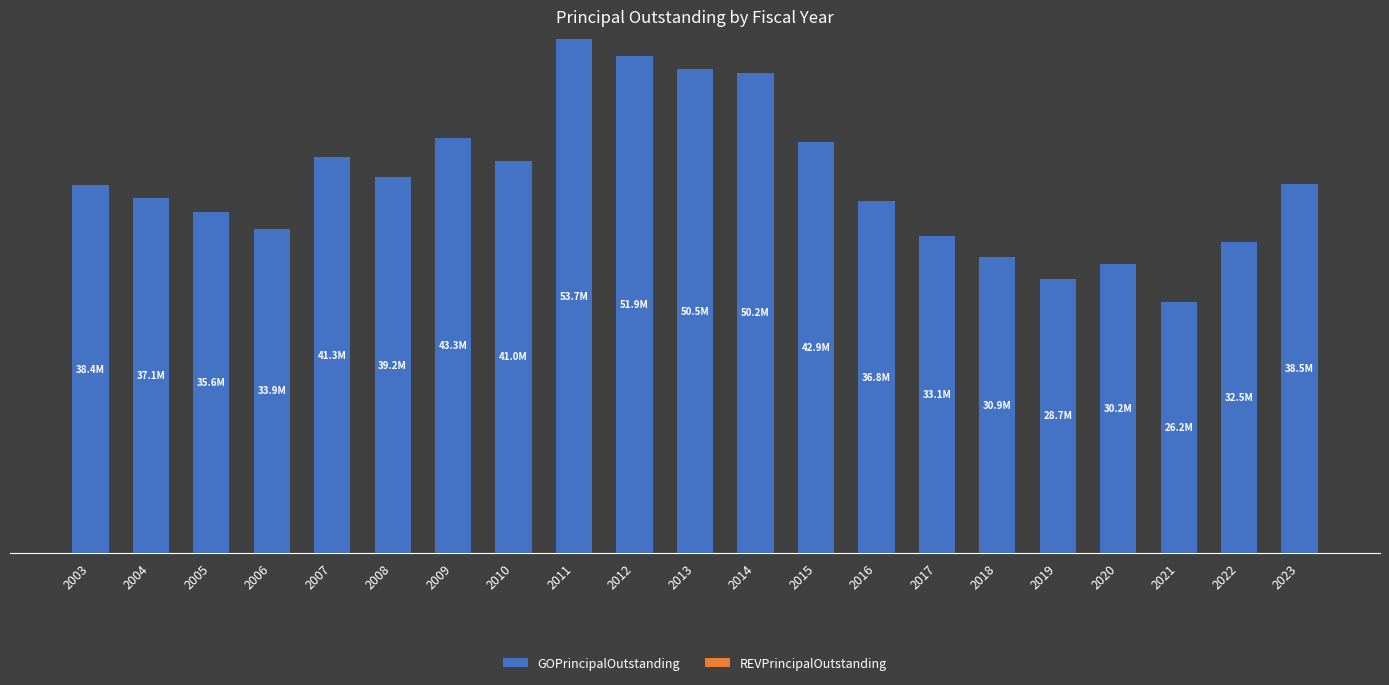

Reading left to right, transcribe all the data shown in this chart.

GOPrincipalOutstanding: 38425000	37075000	35610000	33895000	41320000	39245000	43345000	40970000	53660000	51855000	50545000	50170000	42905000	36770000	33130000	30900000	28660000	30230000	26240000	32505000	38525000
REVPrincipalOutstanding: 0	0	0	0	0	0	0	0	0	0	0	0	0	0	0	0	0	0	0	0	0